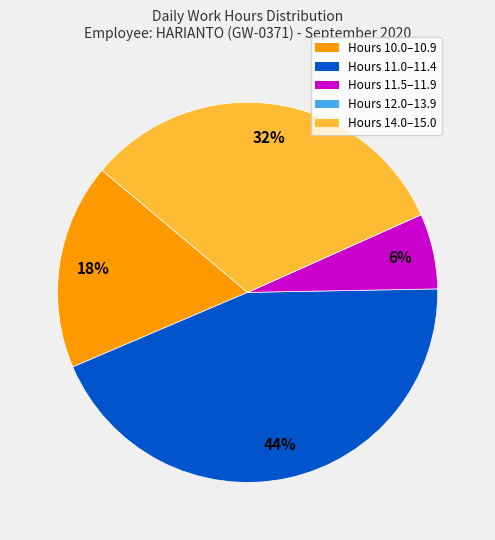

To the nearest percent, what percentage of the pie is Hours 11.0–11.4?

44%